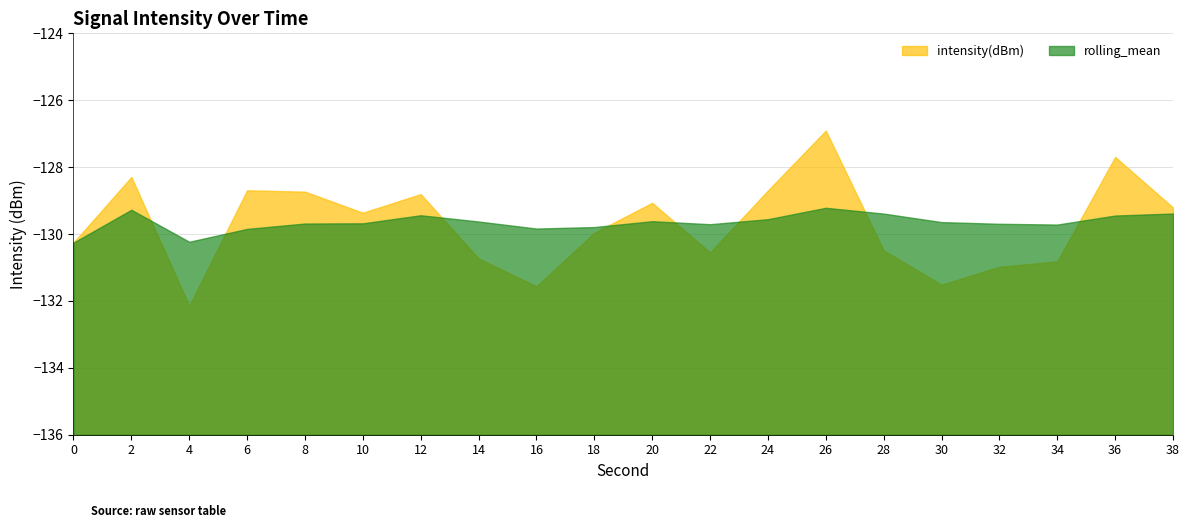

What is the maximum value for intensity(dBm)?

-126.9